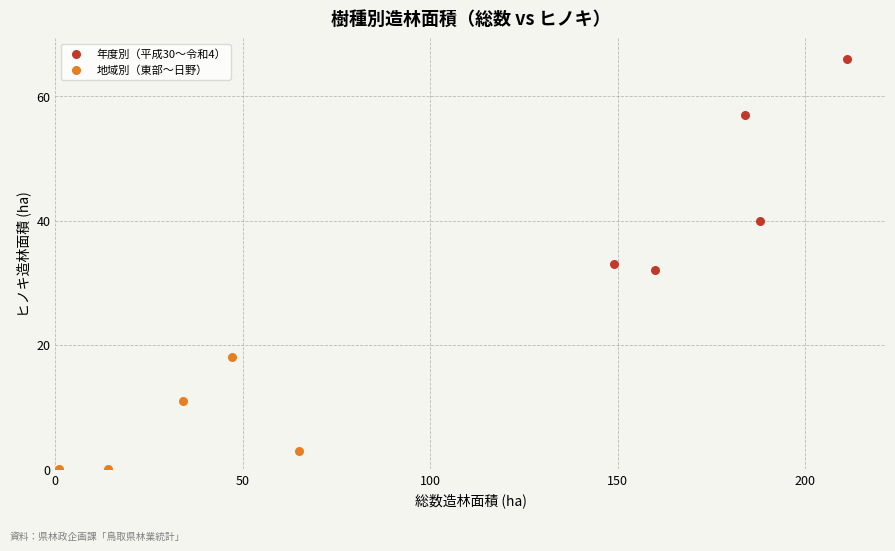

Which series has the widest spread of Y values?

年度別（平成30〜令和4）